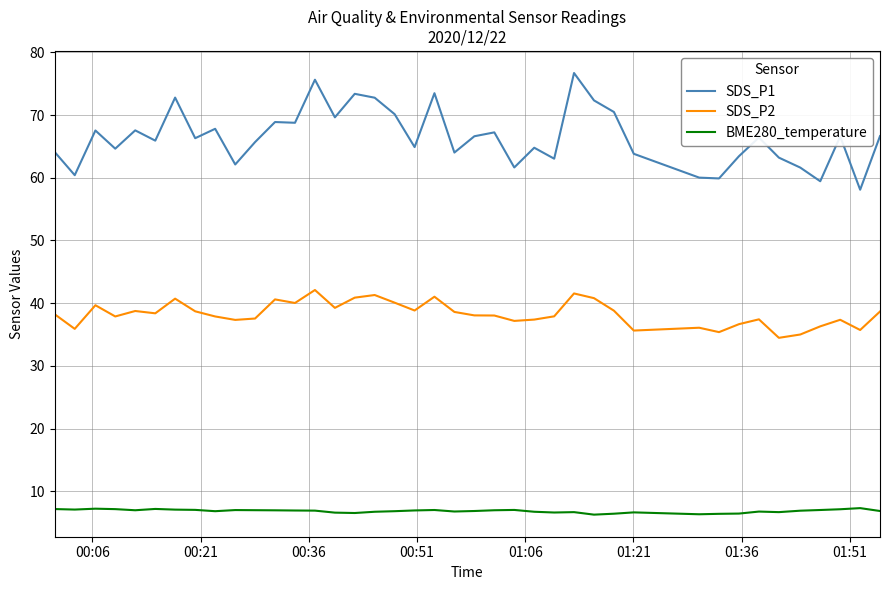

What is the smallest value displayed?

6.3